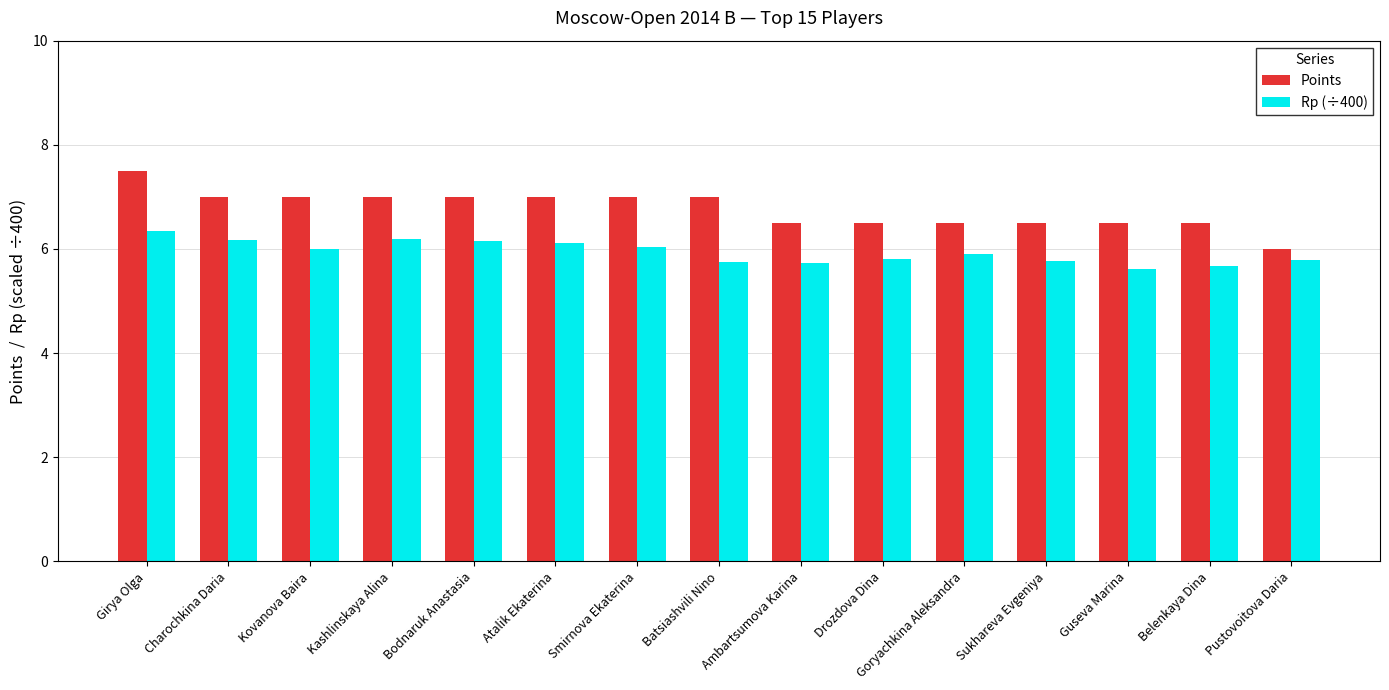

How many data points does each series have?

15